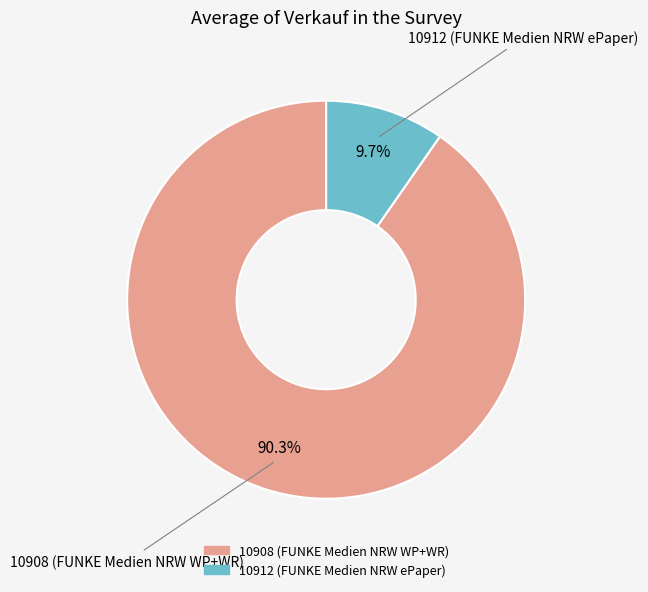

How many slices are in this pie chart?

2